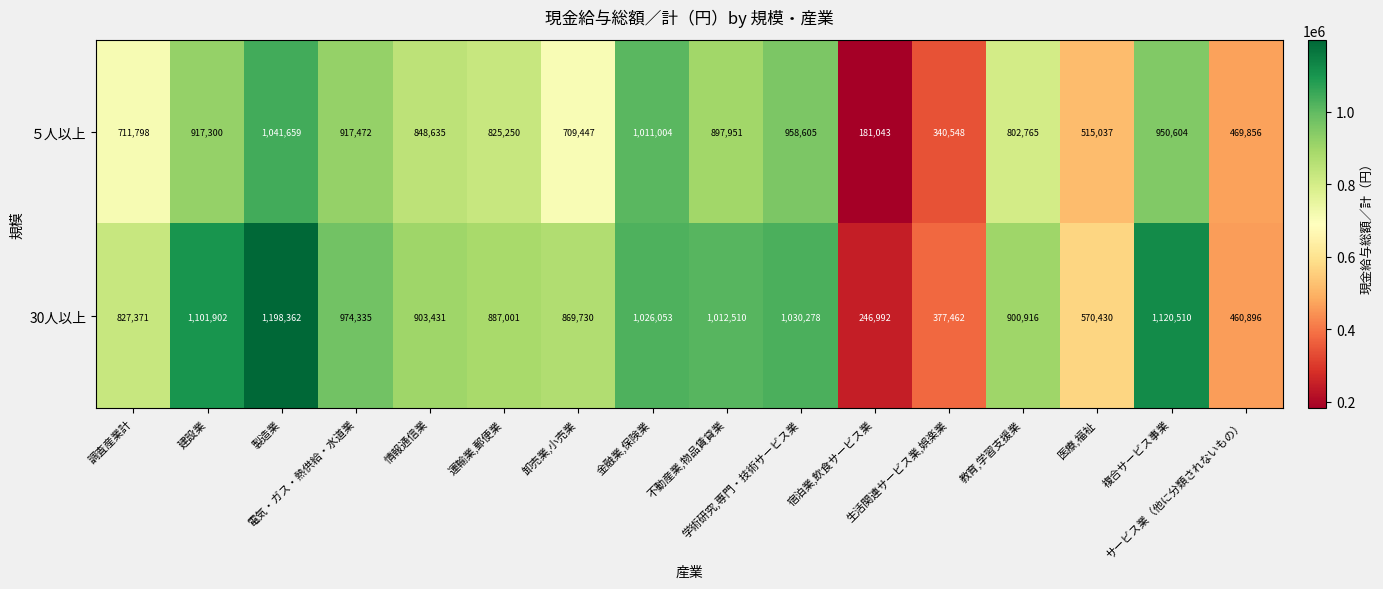

What is the greatest value displayed?

1198362